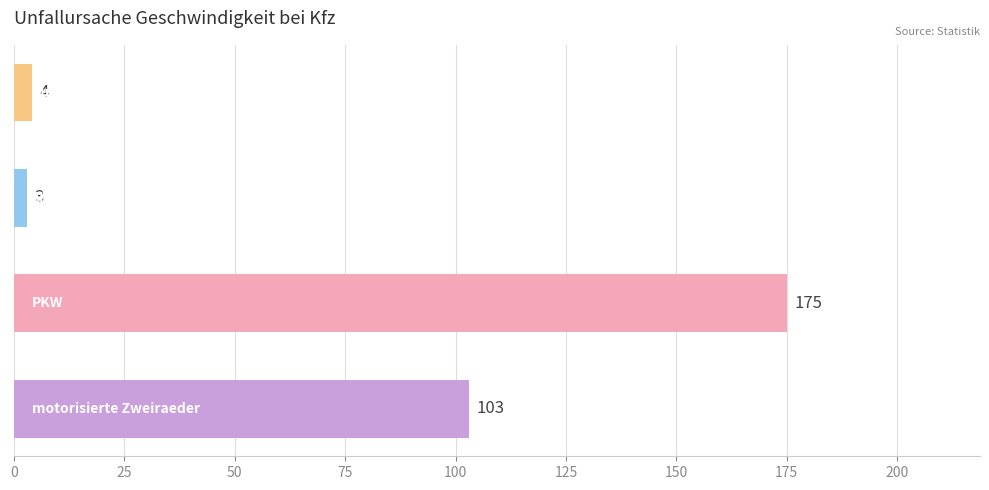

What is the minimum value shown in the chart?

3